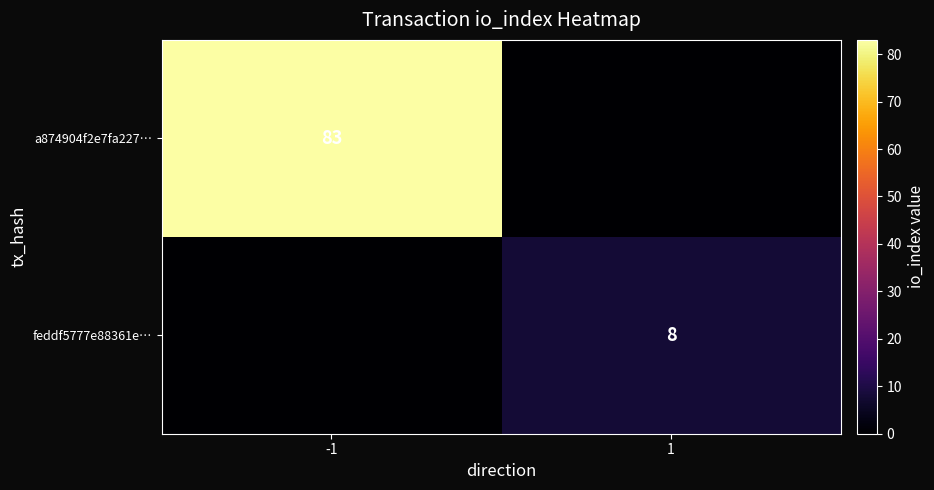

The value of feddf5777e88361e… at 1 is 8. True or false?

True